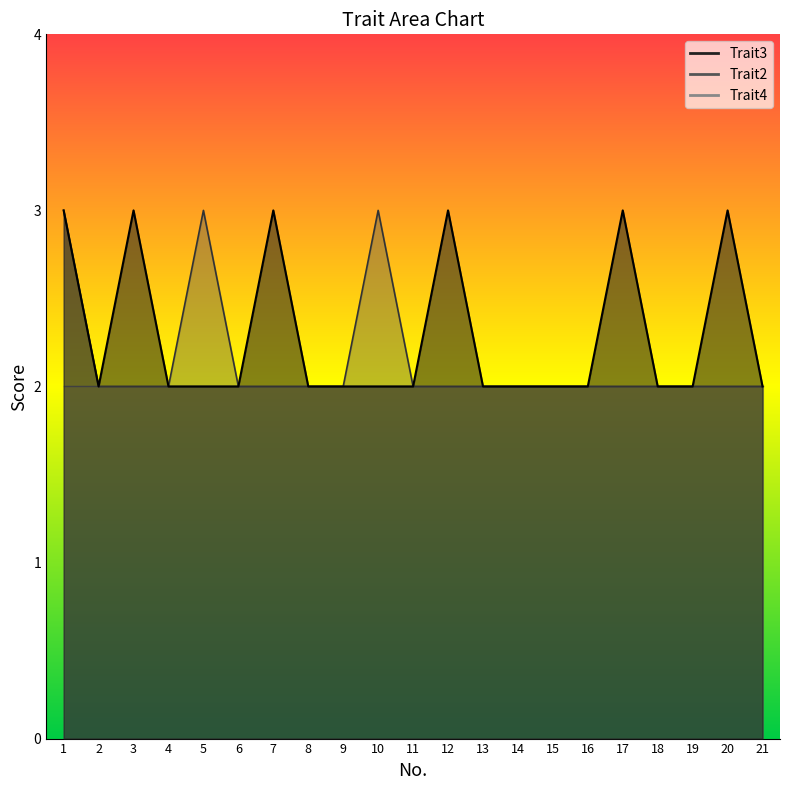

At which category is the sum across all series the highest?

1